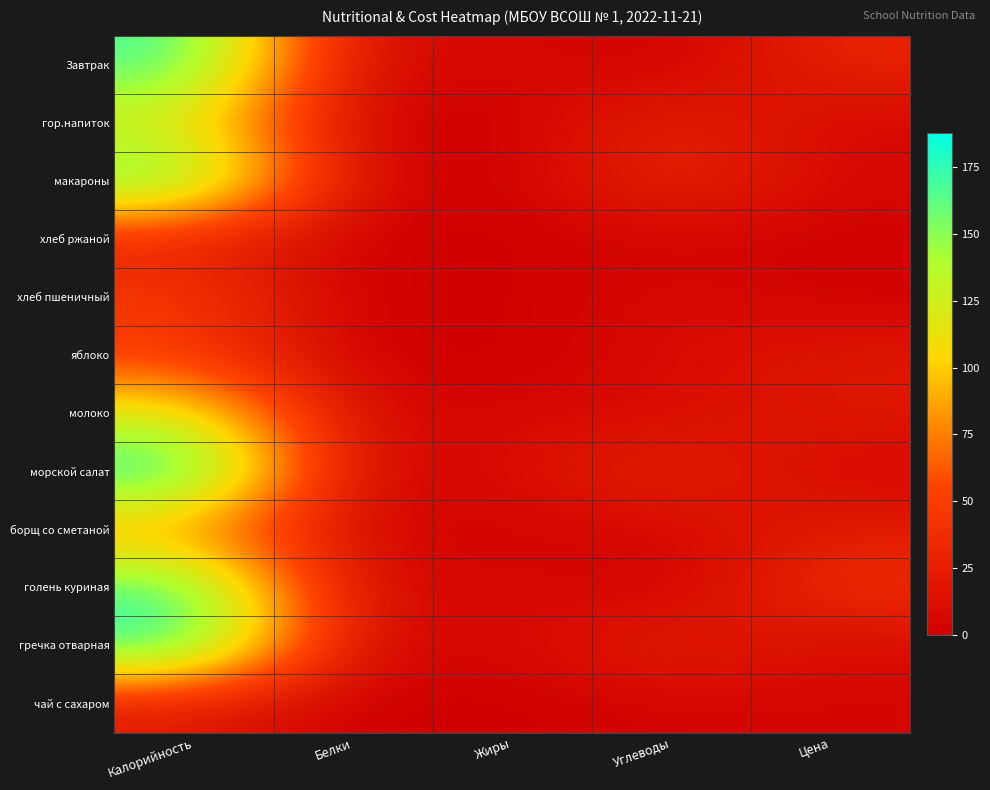

At which category does the chart reach its peak across all series?

Калорийность